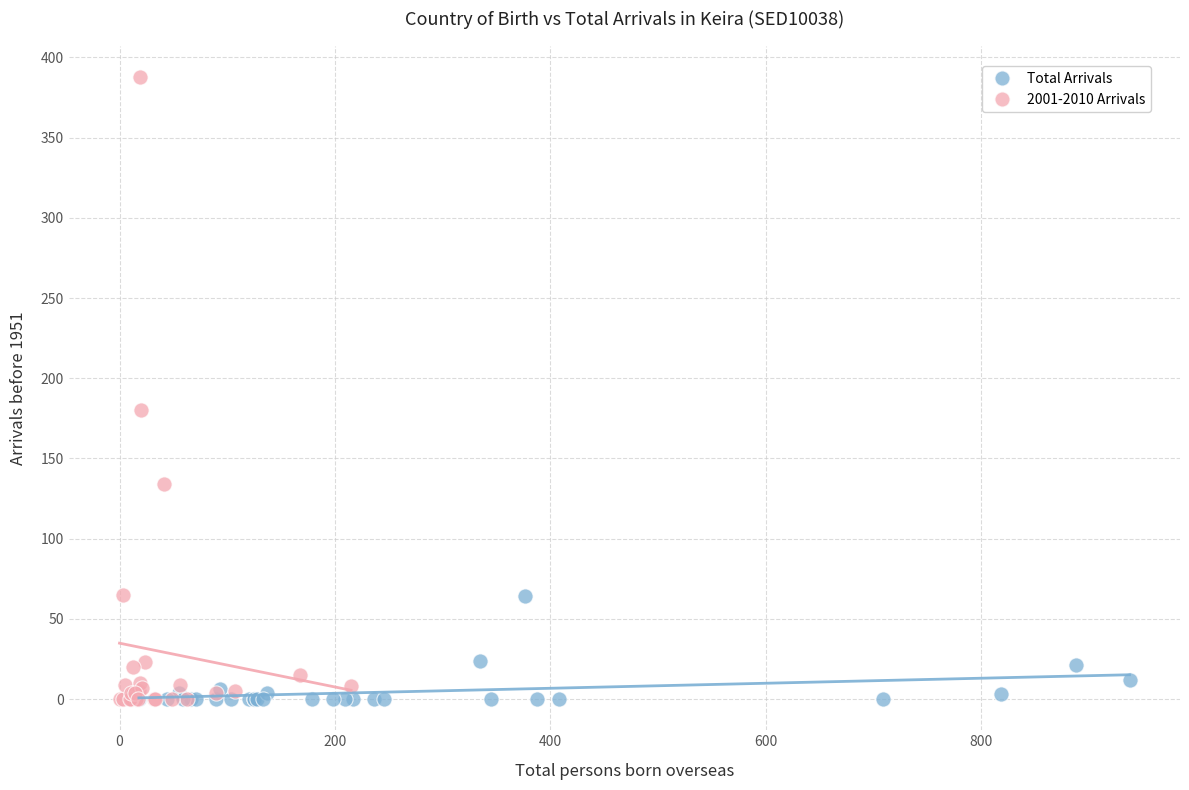

What are all the series names shown in the legend?

Total Arrivals, 2001-2010 Arrivals